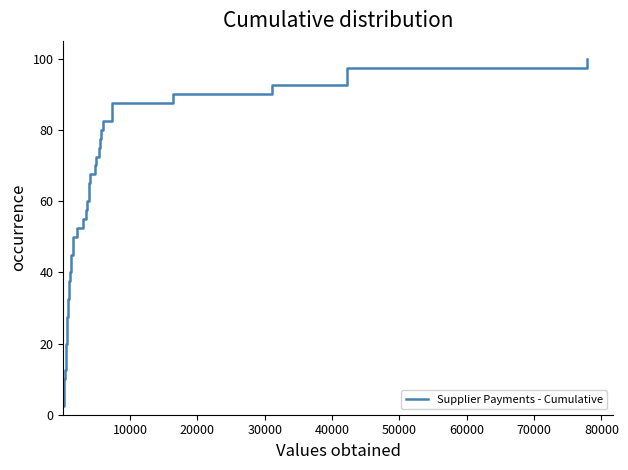

What is the maximum value shown in the chart?

100.0